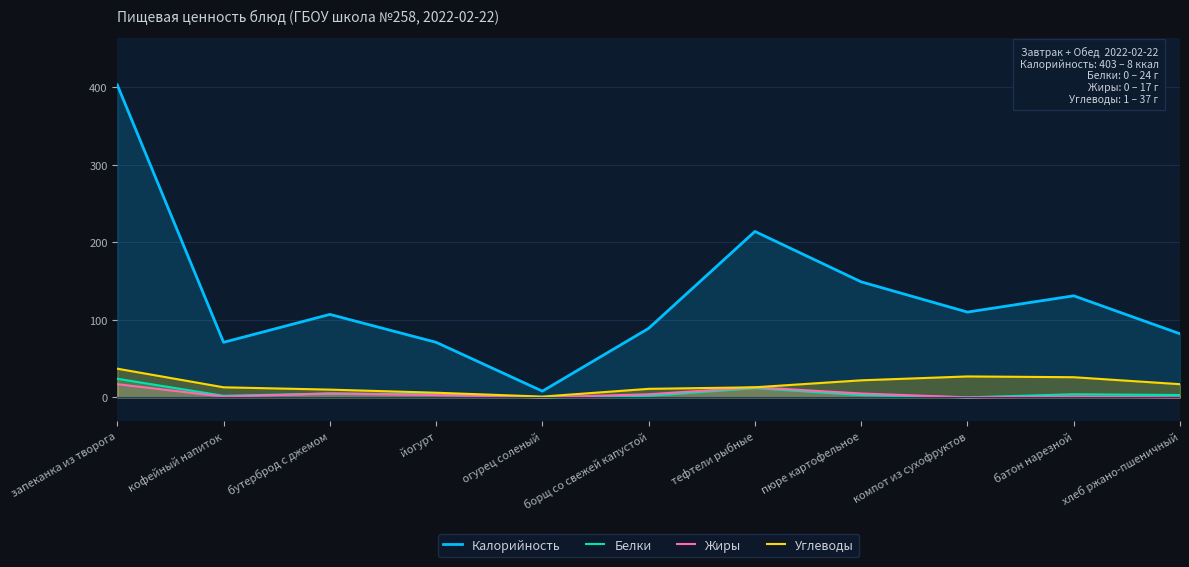

At which label is Калорийность closest to 205?

тефтели рыбные